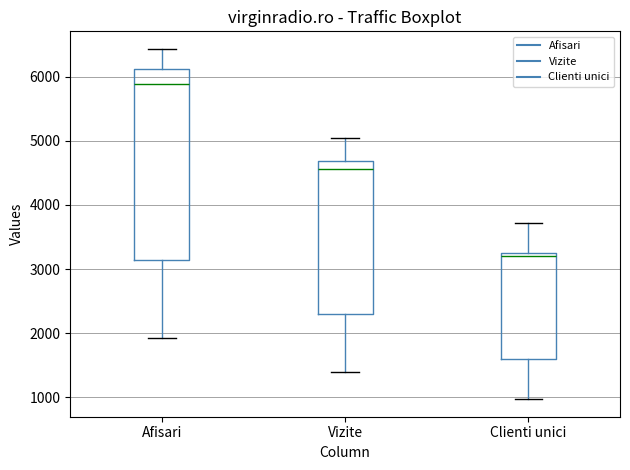

Which box's median line is the highest?

Afisari